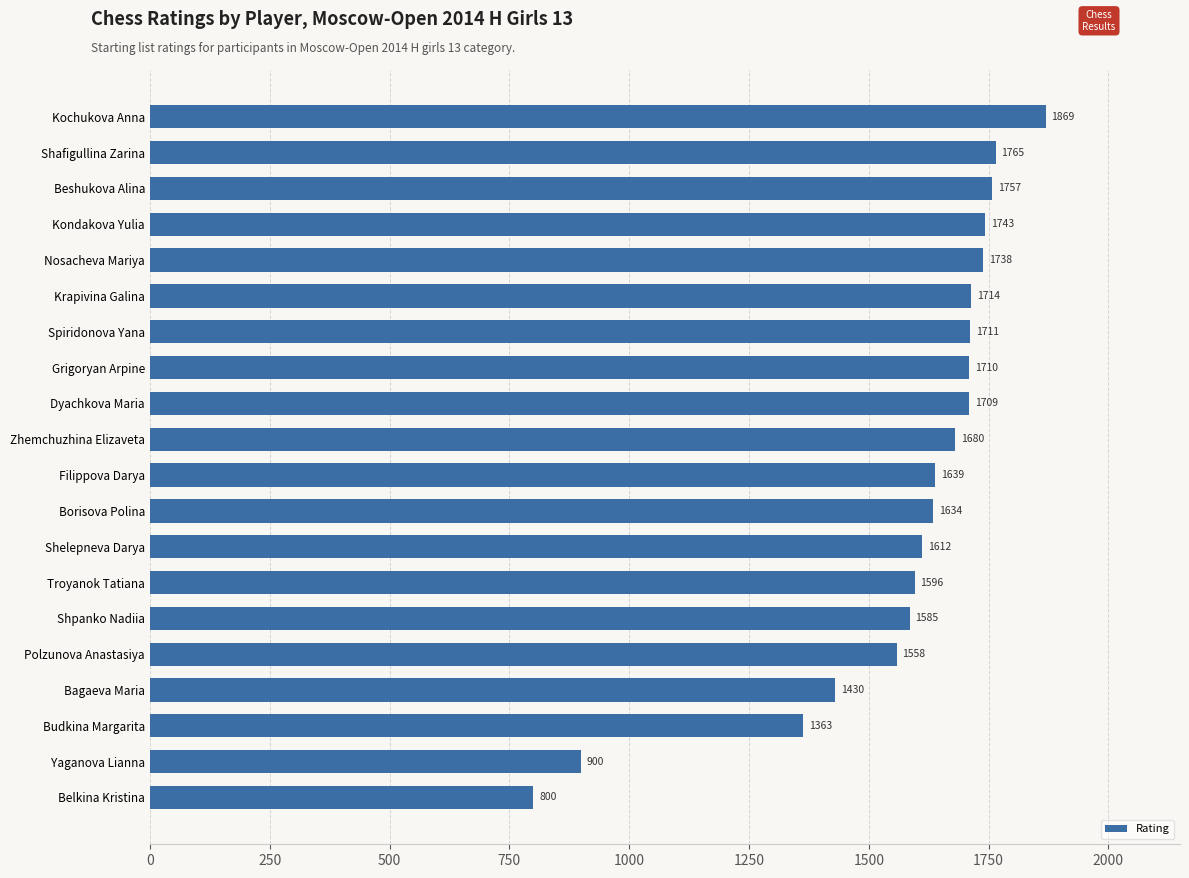

The value at Budkina Margarita is 2401. True or false?

False